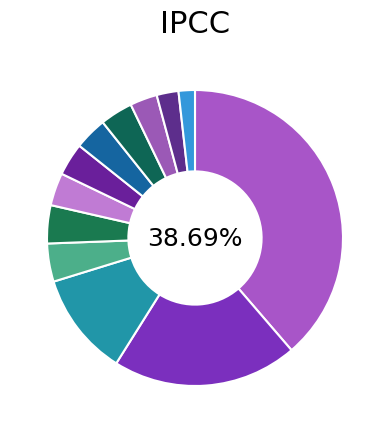

How many segments does this pie chart have?

12